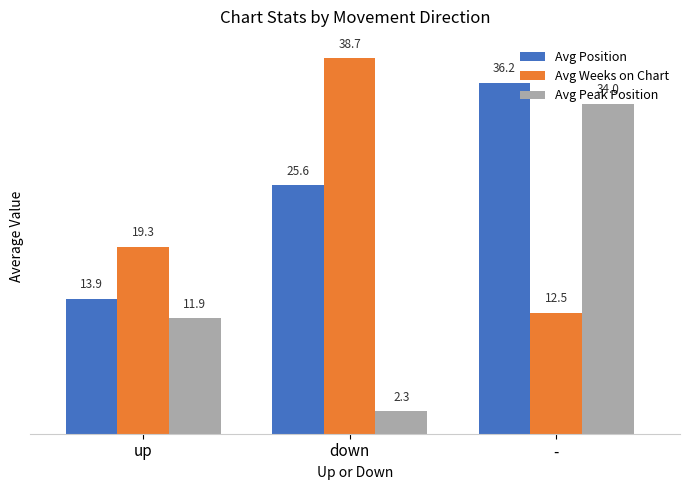

What position from the left is down?

2